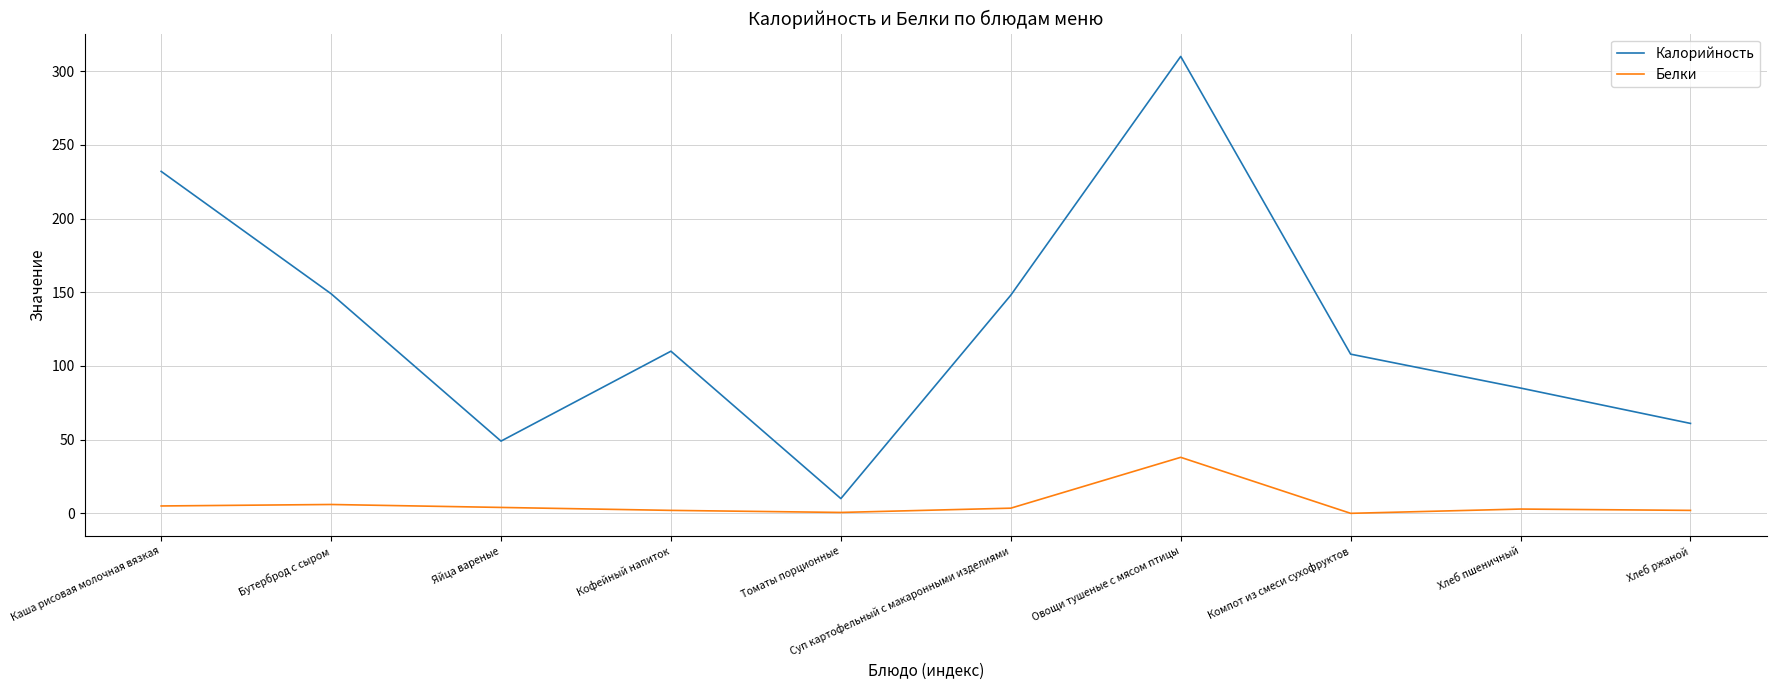

Where does the Калорийность series first go above 110?

Каша рисовая молочная вязкая